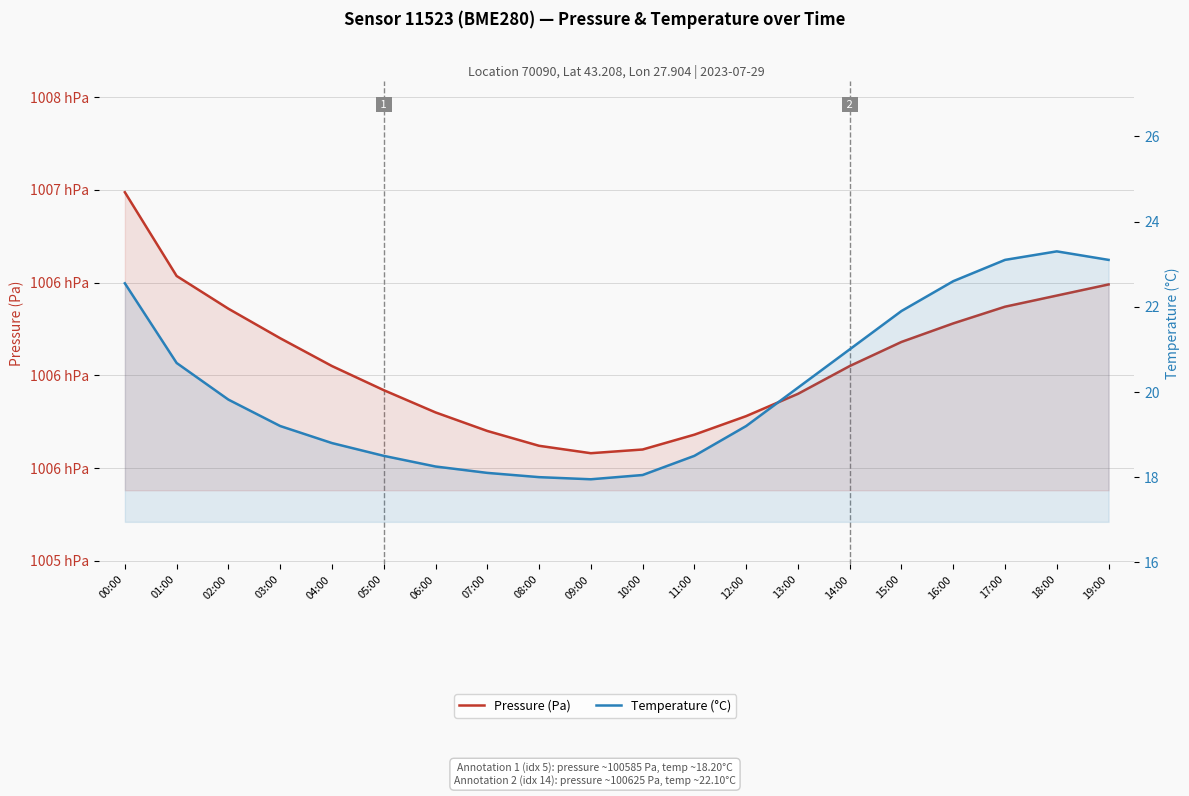

Count the number of categories in the chart.

20